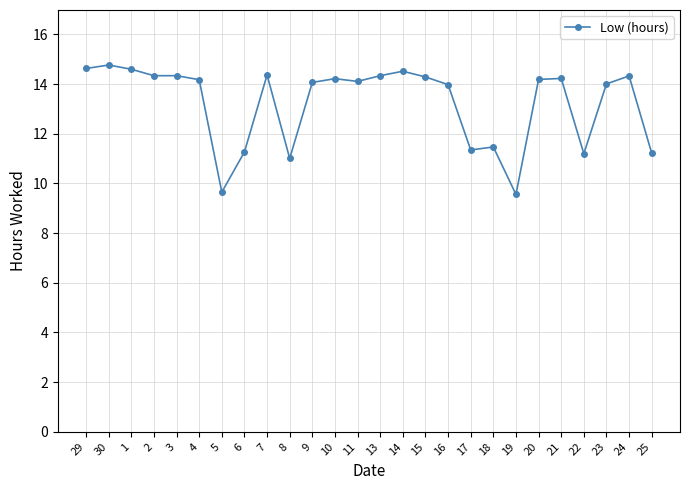

True or false: the data shows 14.3 at 3.

True